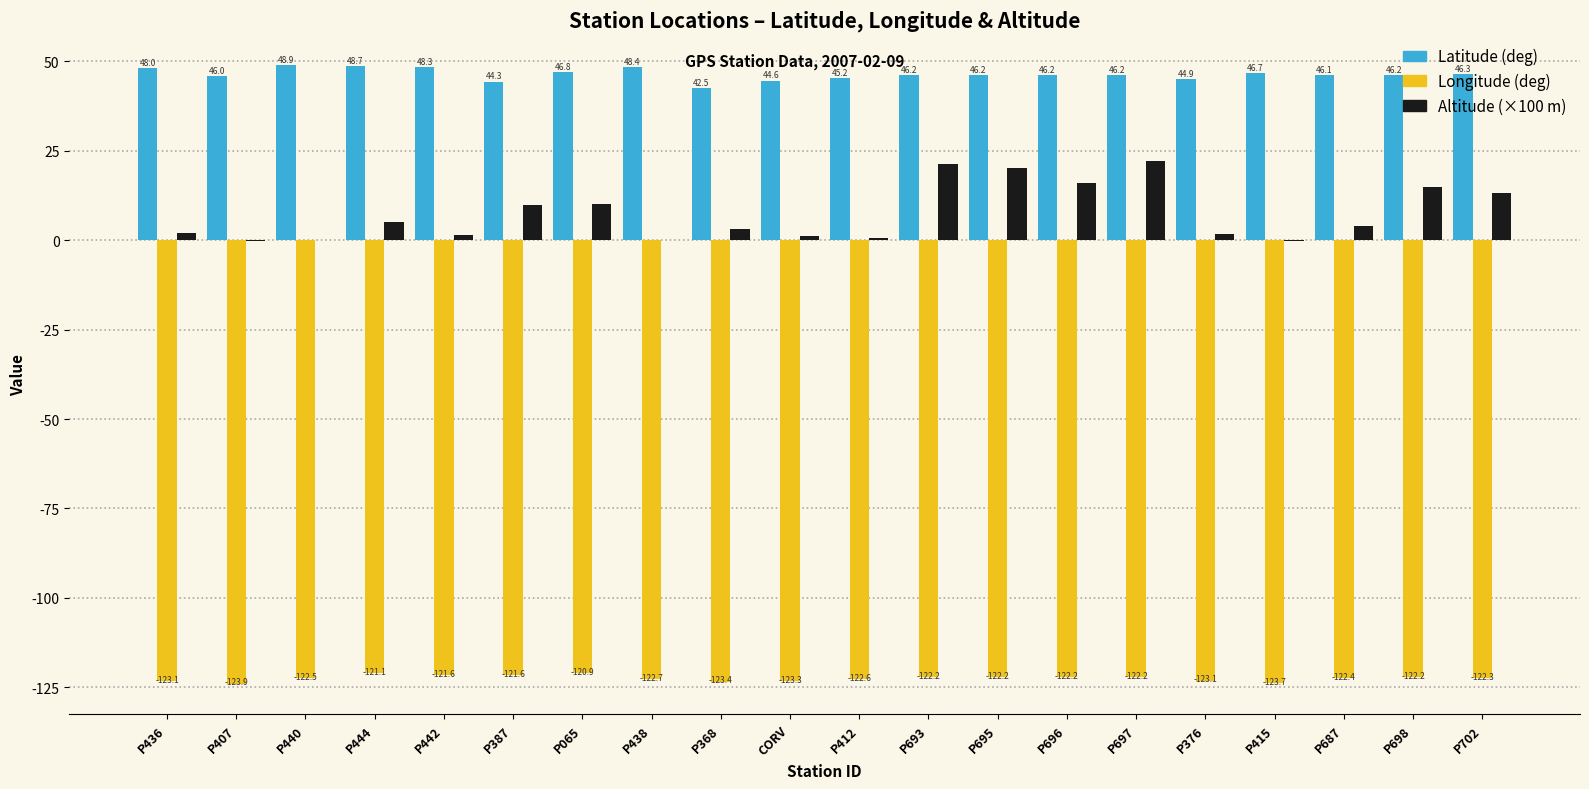

Which category has the highest value across all series?

P440